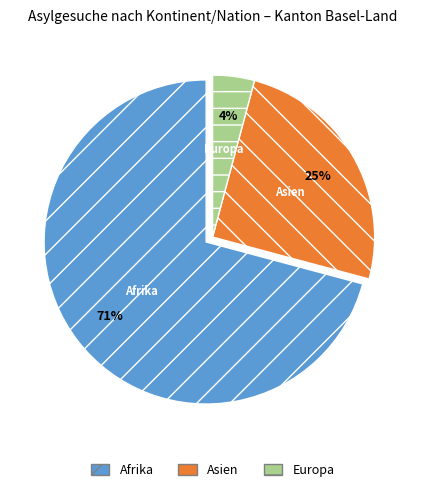

Is it true that Asien is 25% of the pie?

True